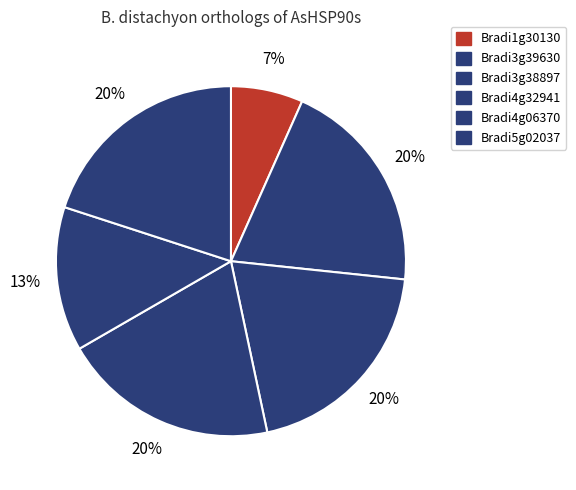

Count the number of slices in the pie.

6